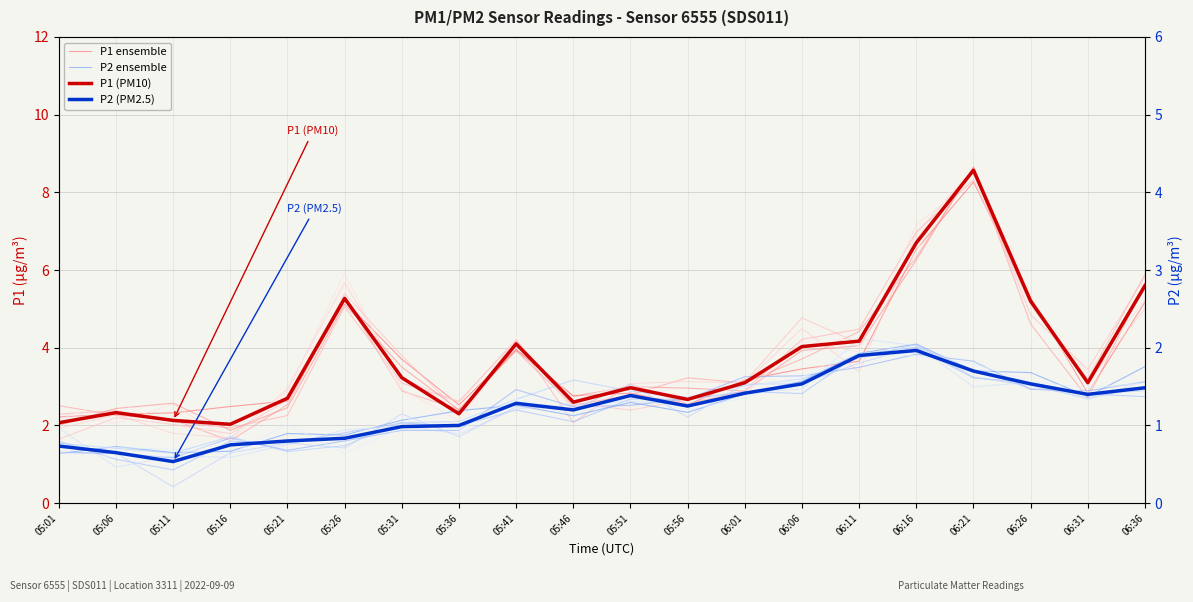

How many data points in P2 ensemble are above 2?

14